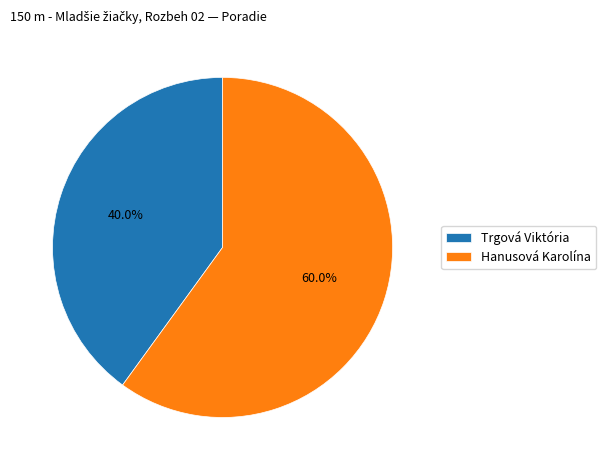

To the nearest percent, what is the difference between the Trgová Viktória and Hanusová Karolína slice percentages?

20%